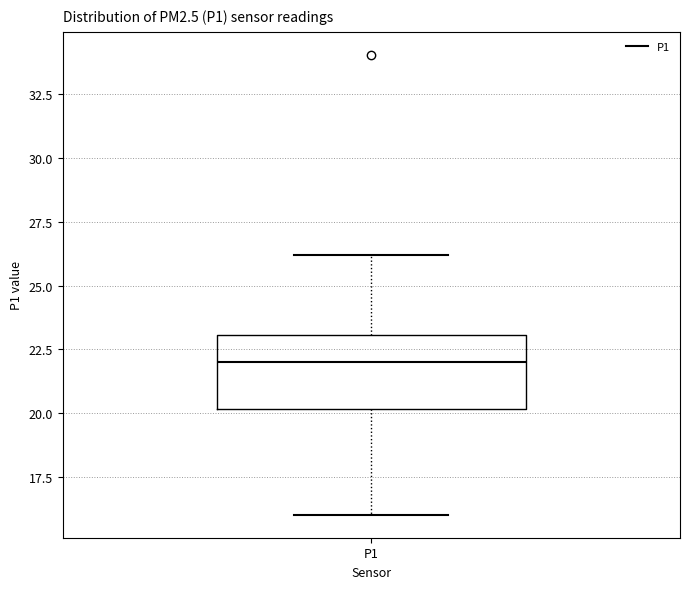

Transcribe this box plot: give where the median line is, the range the box spans, and where the two whiskers end, as read against the y-axis. The values are not printed on the chart, so give them approximately, as read against the axis.

median 22, box 20 to 23, whiskers 16 to 26